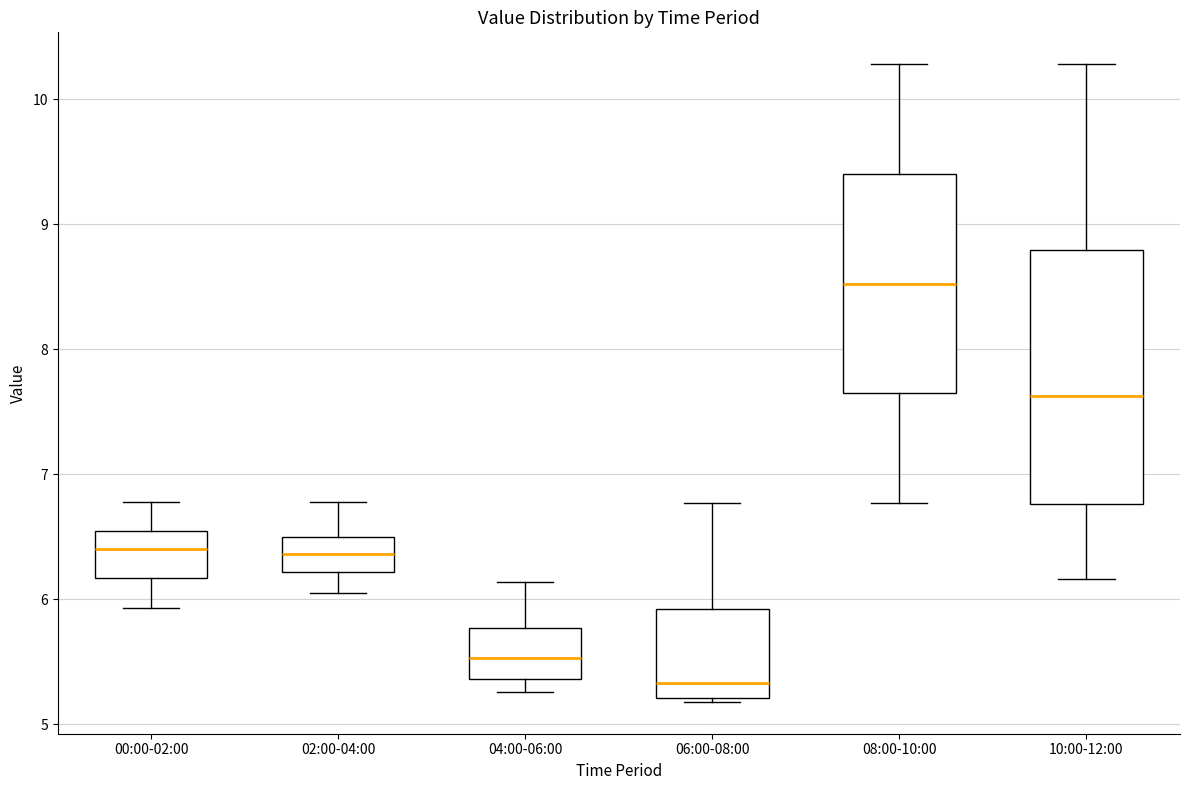

Which box's median line is the lowest?

06:00-08:00